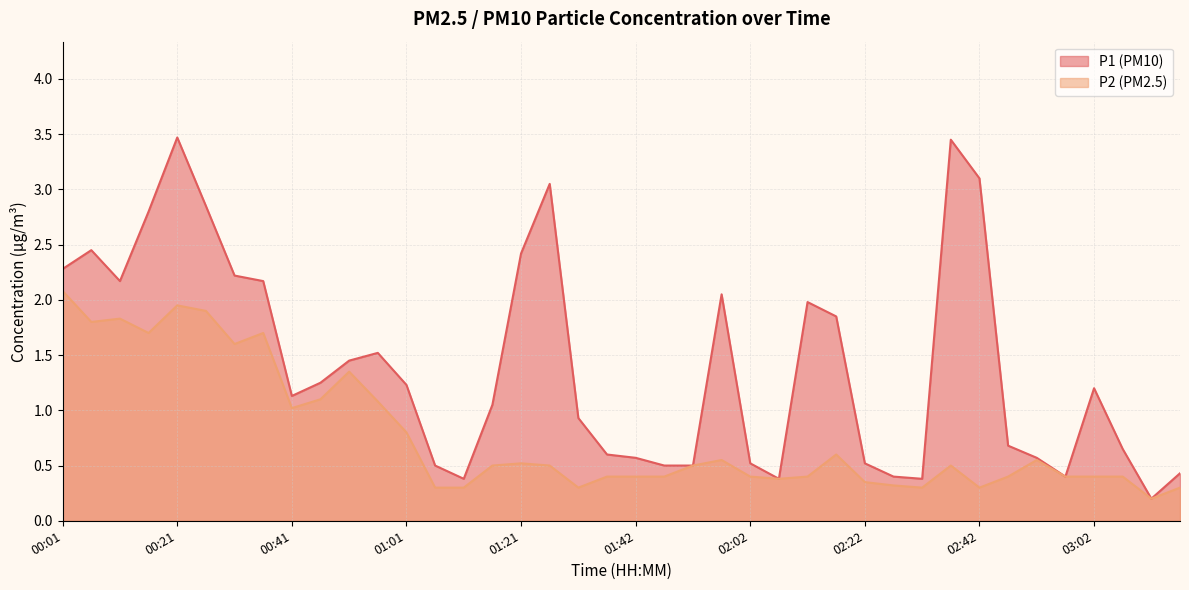

What are all the series names shown in the legend?

P1 (PM10), P2 (PM2.5)